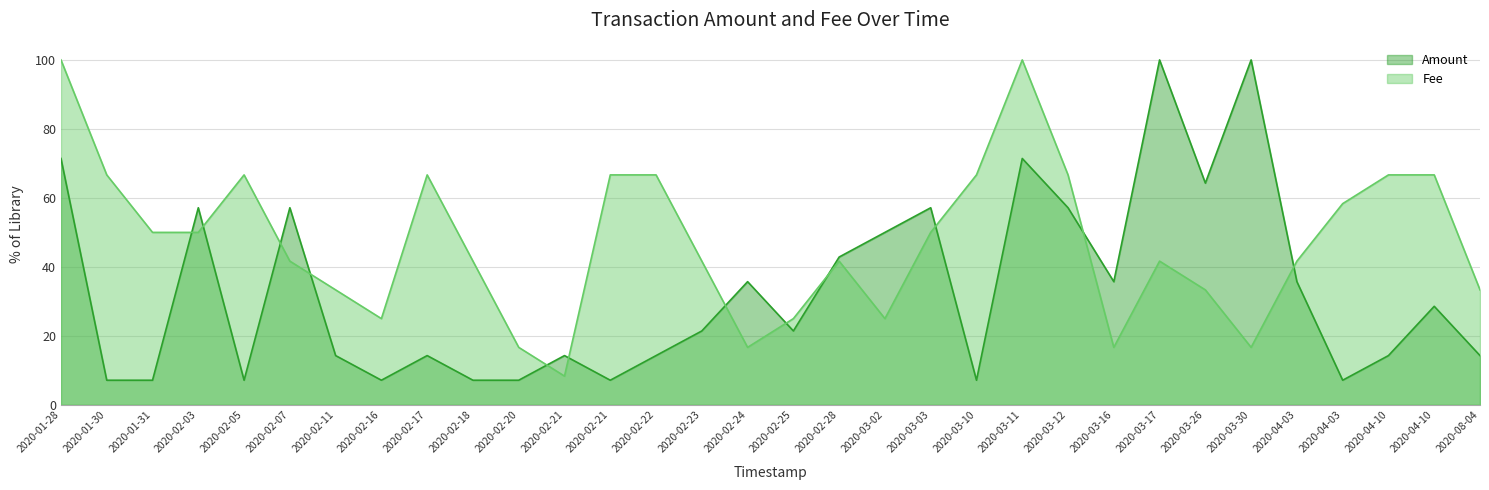

Rank the series by their maximum value, from lowest to highest.

Amount, Fee